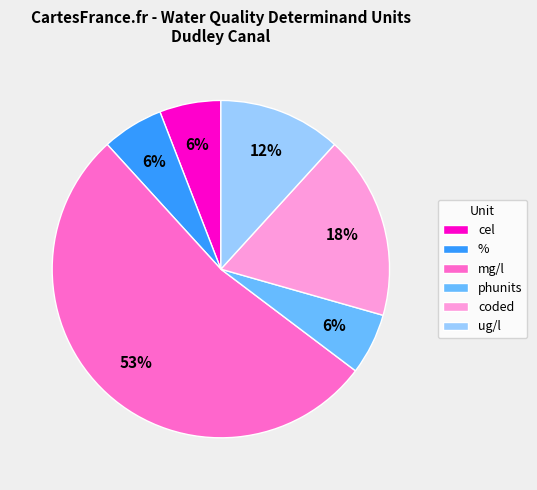

Which slice is the largest?

mg/l